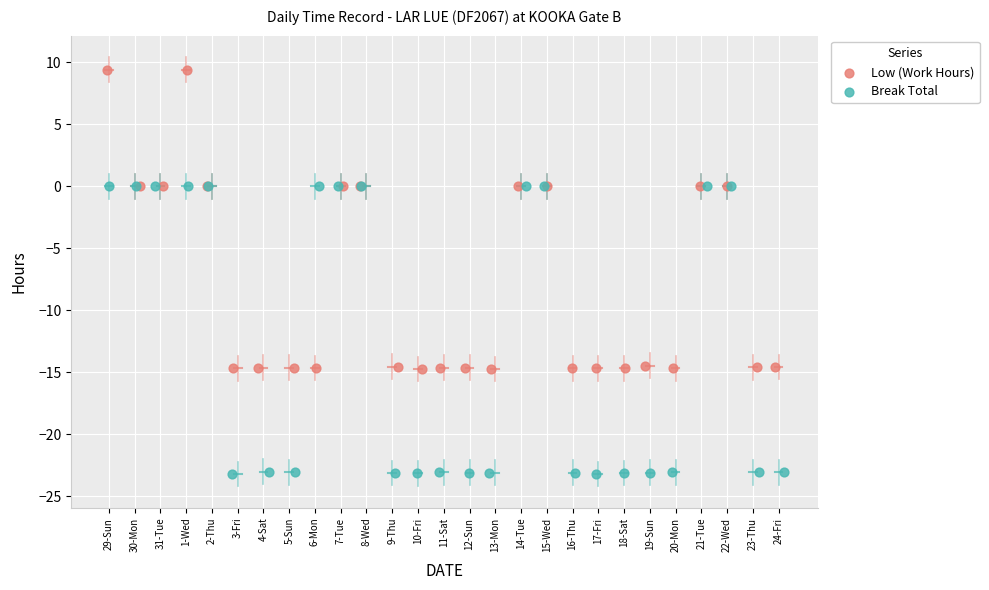

Which series reaches the minimum Y coordinate?

Break Total